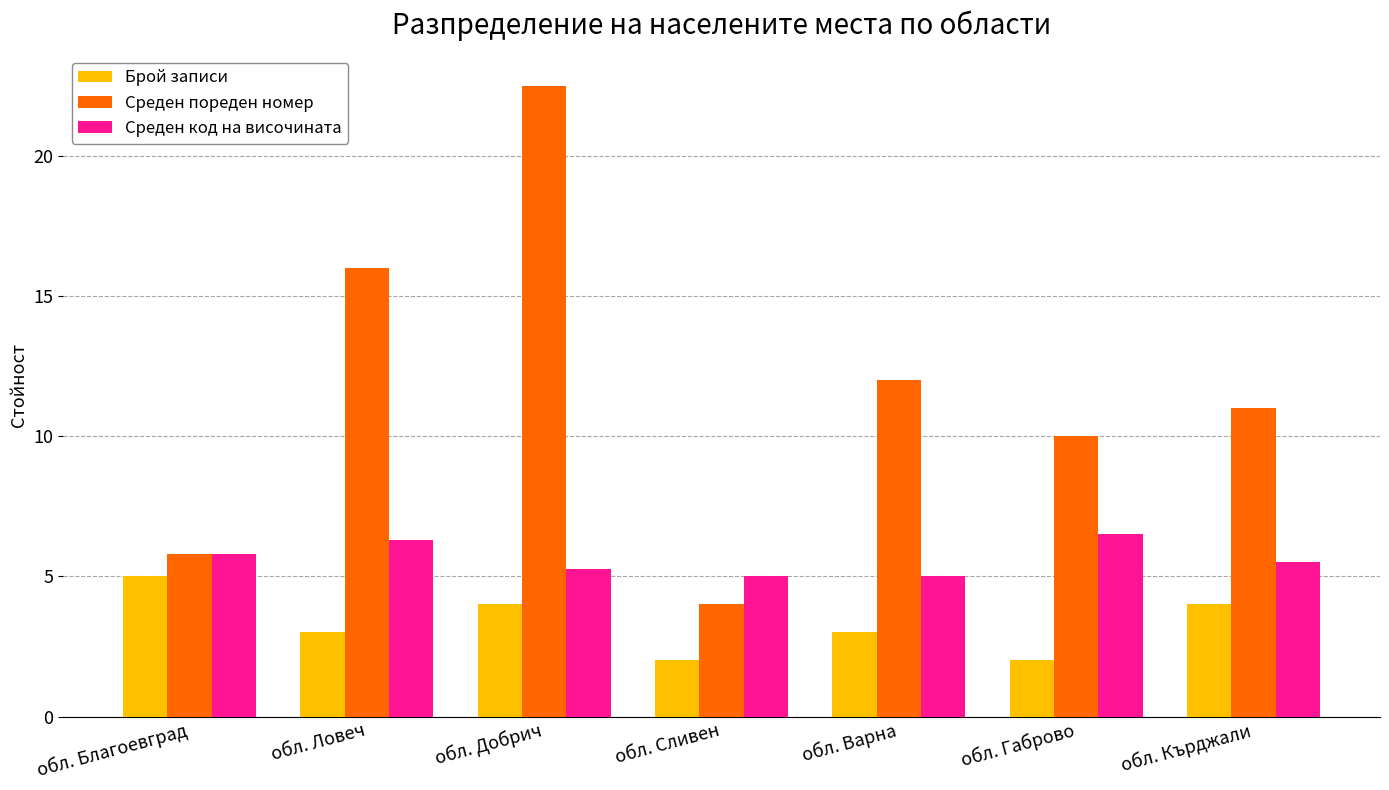

At how many categories does at least one series exceed 17?

1